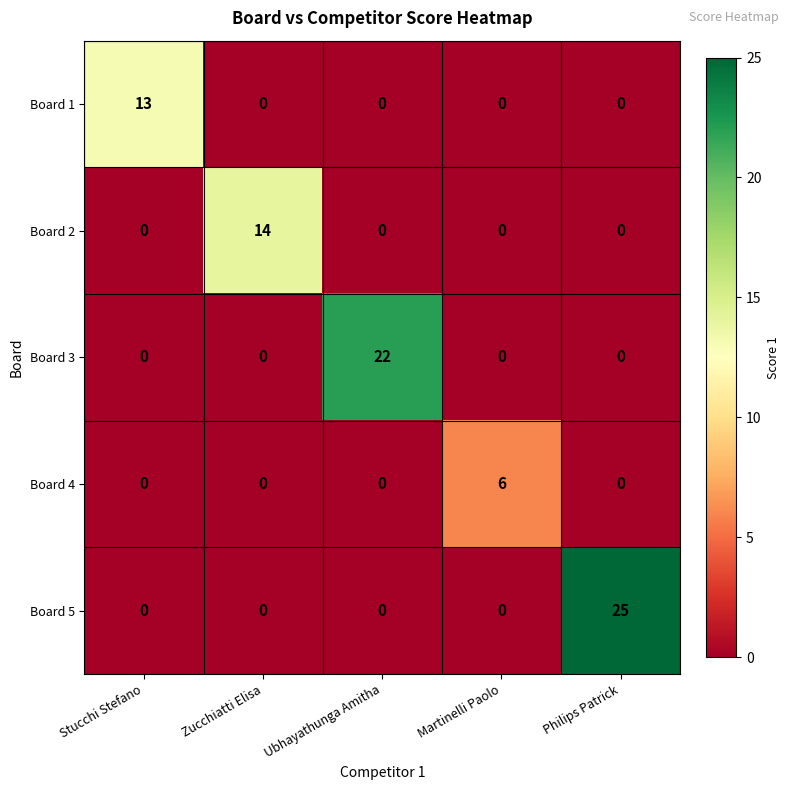

How many Board 4 values are between 0 and 1?

4